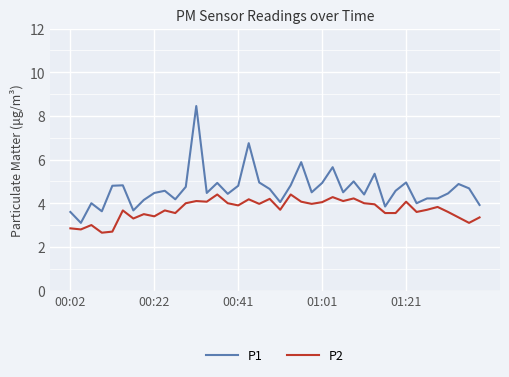

Which series has the widest spread of values?

P1